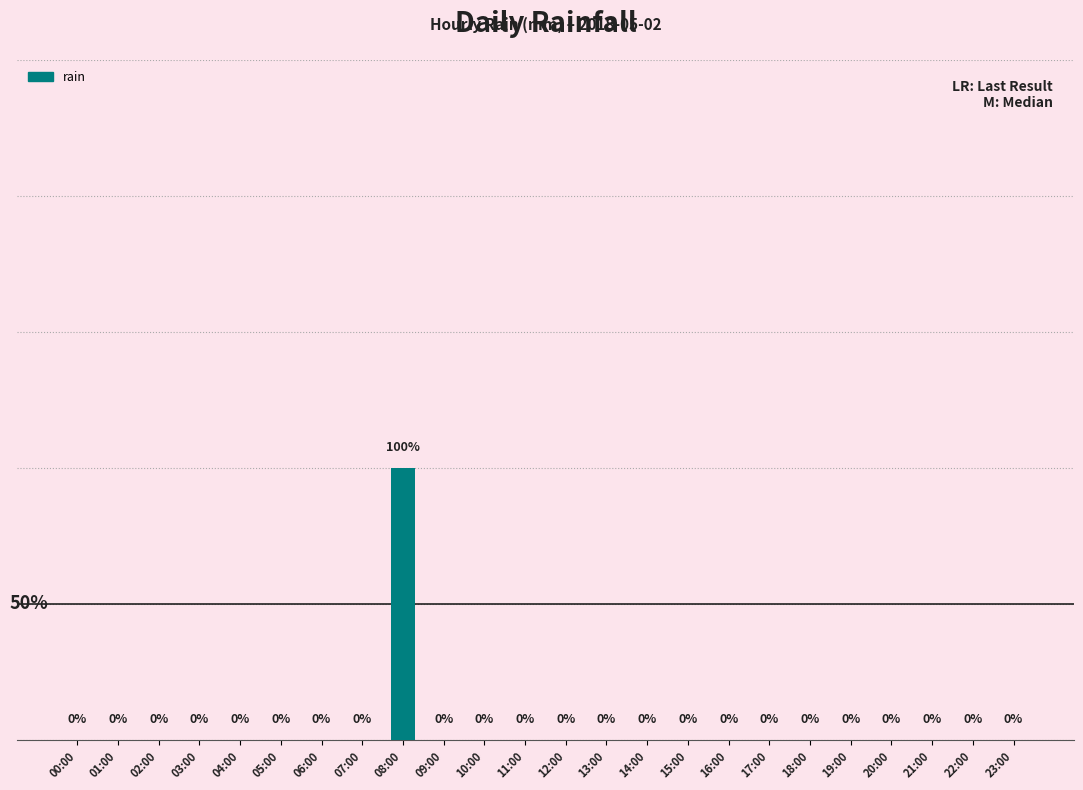

At which category does the chart reach its minimum across all series?

00:00